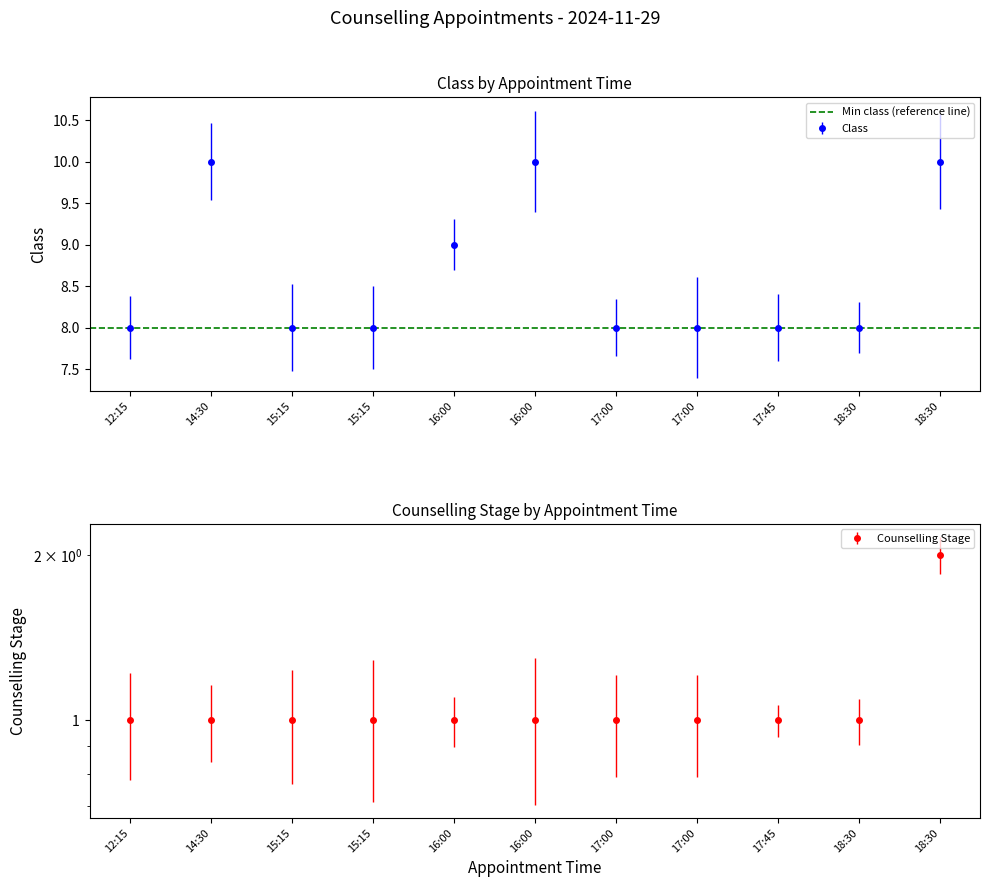

Between 12:15 and 14:30, which series saw the biggest shift?

Class